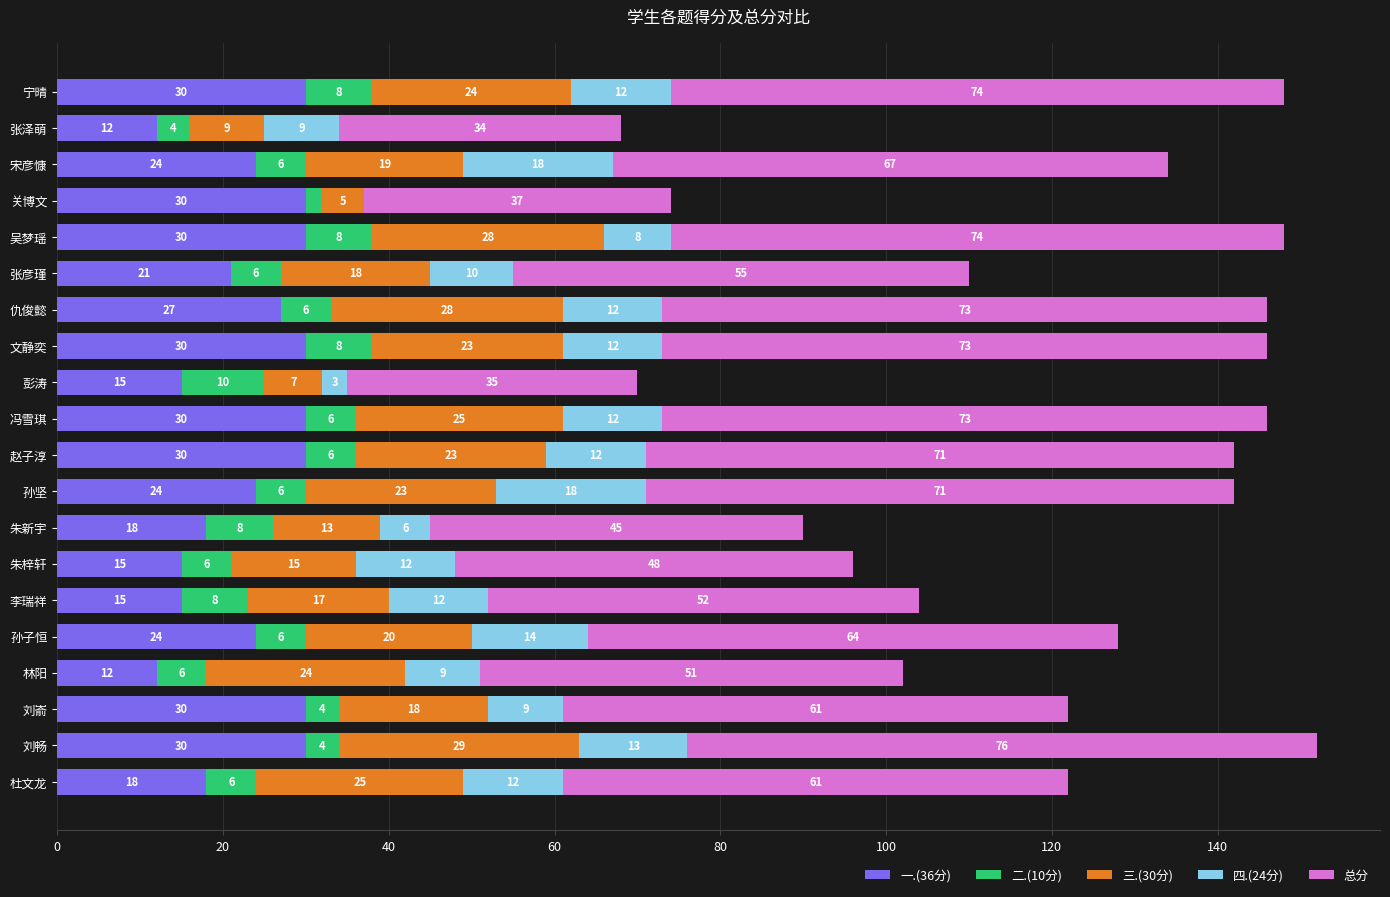

What is the sum of the 一.(36分) values at 朱梓轩 and 宁晴?

45